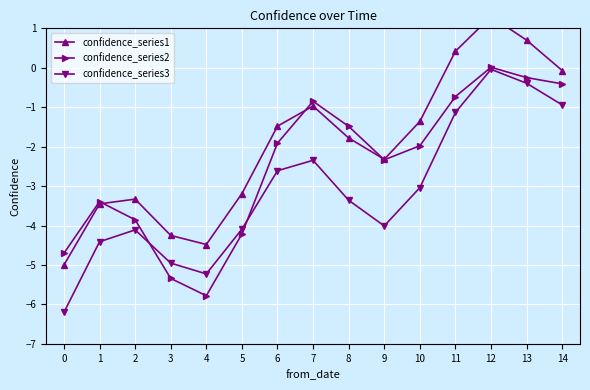

In confidence_series1, how many points are lower than both neighbors (excluding endpoints)?

2